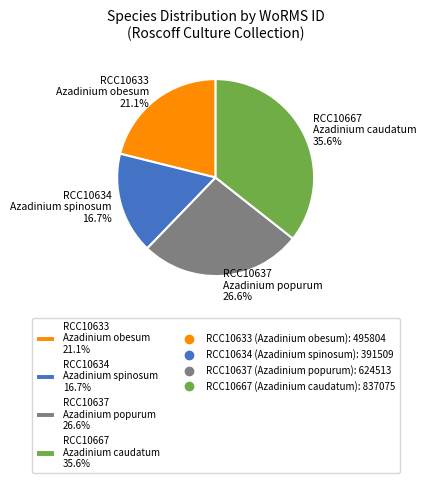

Between RCC10637 and RCC10667, which is larger?

RCC10667